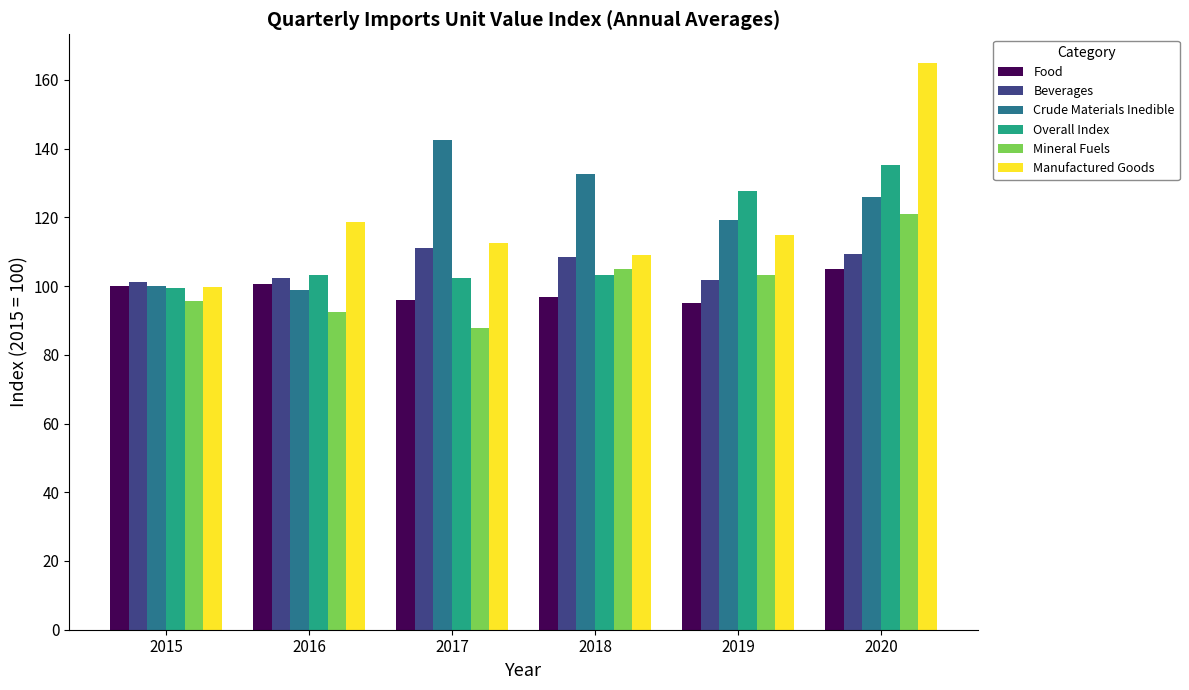

List the series in order of their peak value, lowest first.

Food, Beverages, Mineral Fuels, Overall Index, Crude Materials Inedible, Manufactured Goods